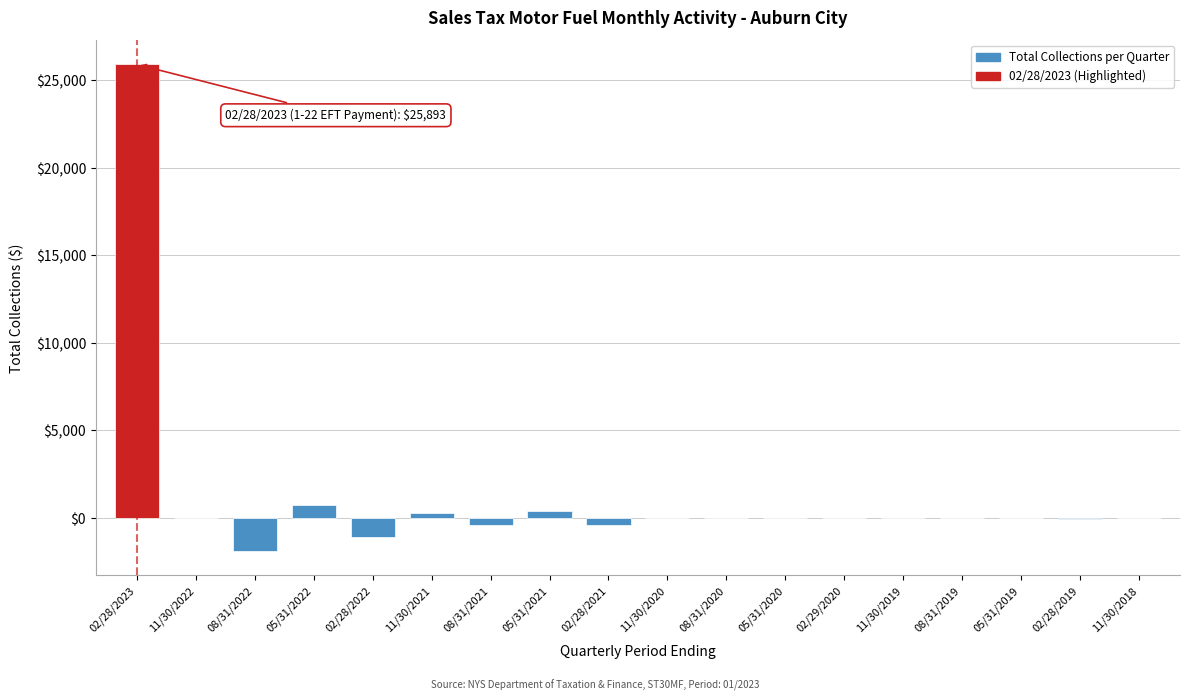

What is the sum of all values?

23517.8